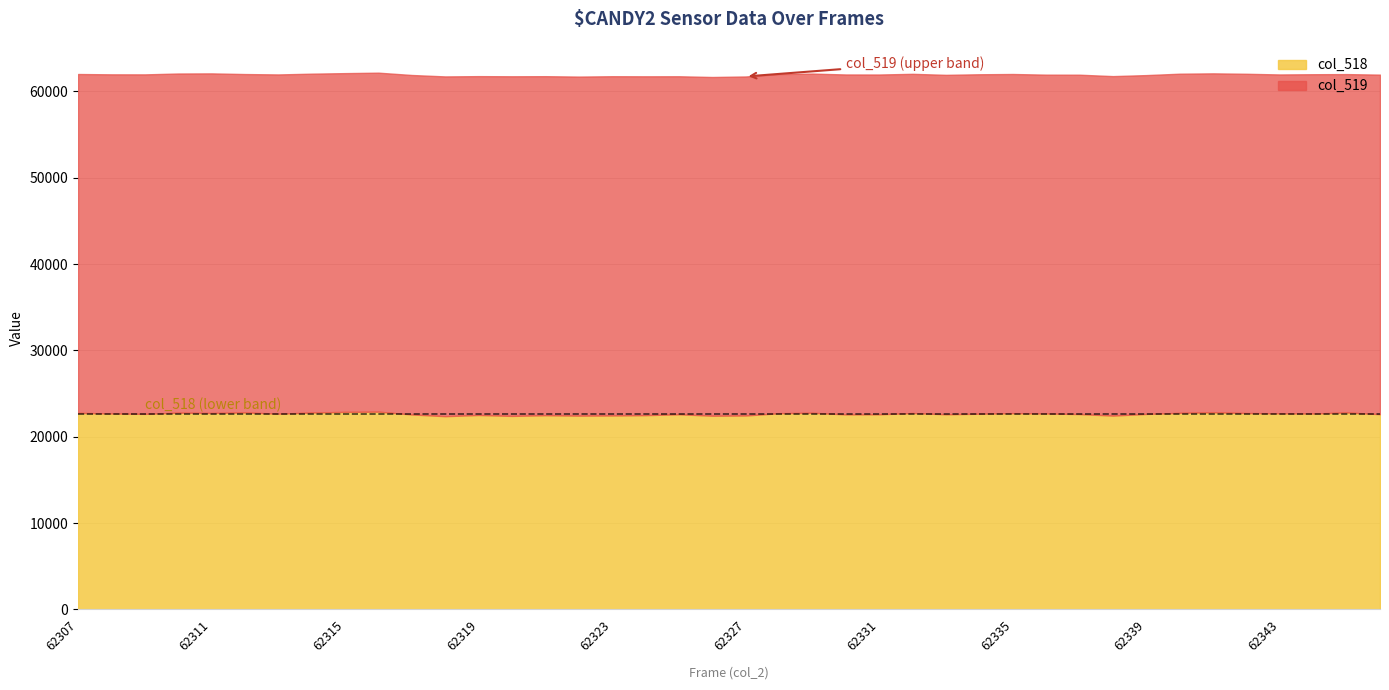

How many lines are shown in the chart?

2